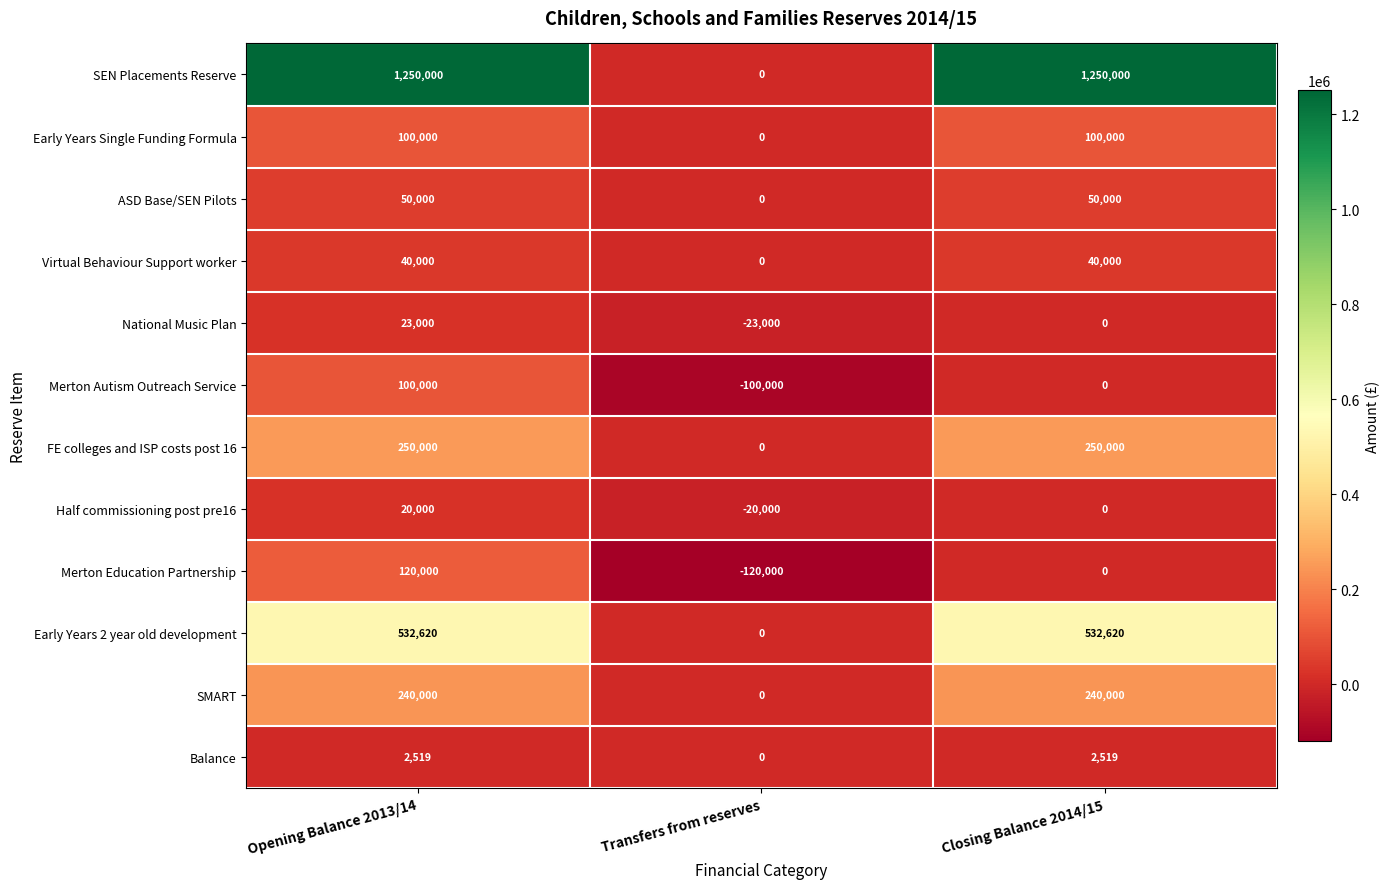

What is the total value across all series at Opening Balance 2013/14?

2728139